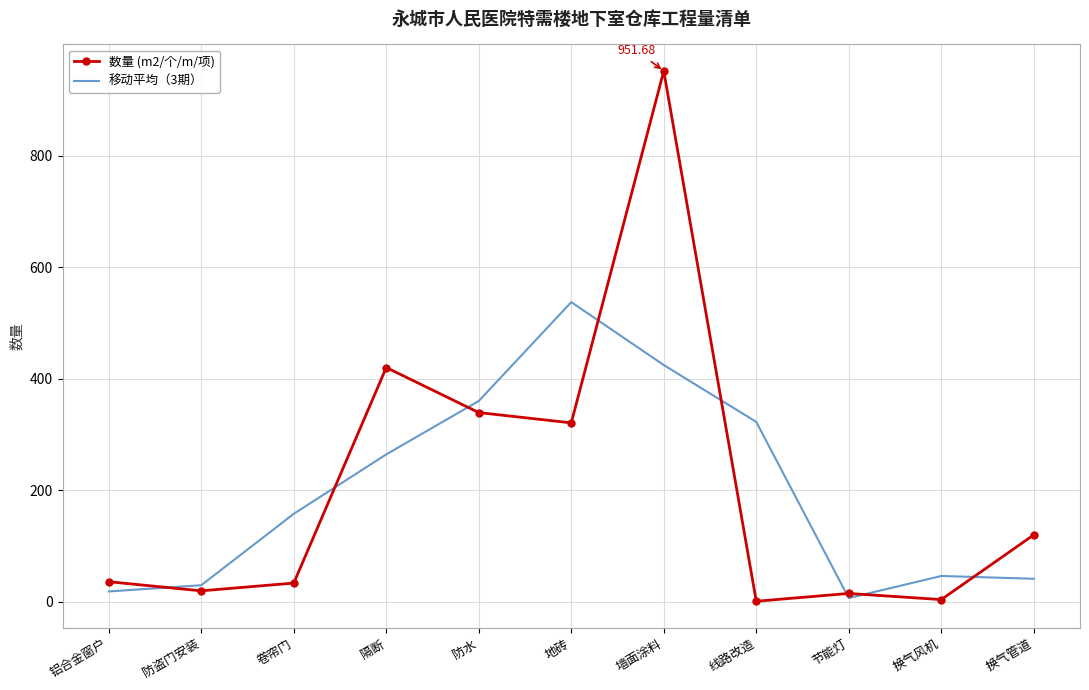

How many interior local peaks does the 数量 (m2/个/m/项) series have?

3